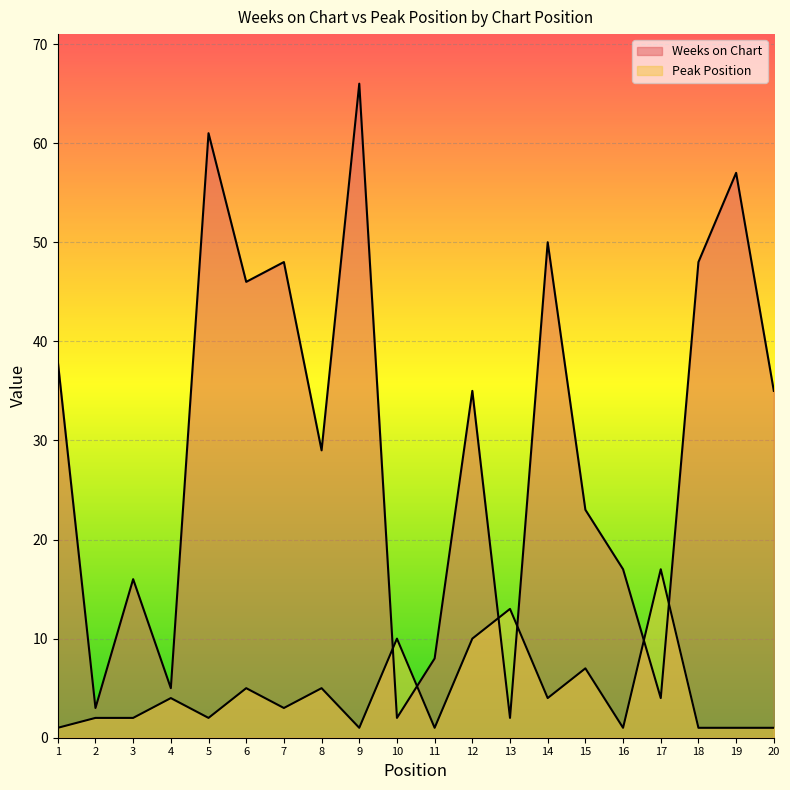

At which label does Peak Position reach its peak?

17